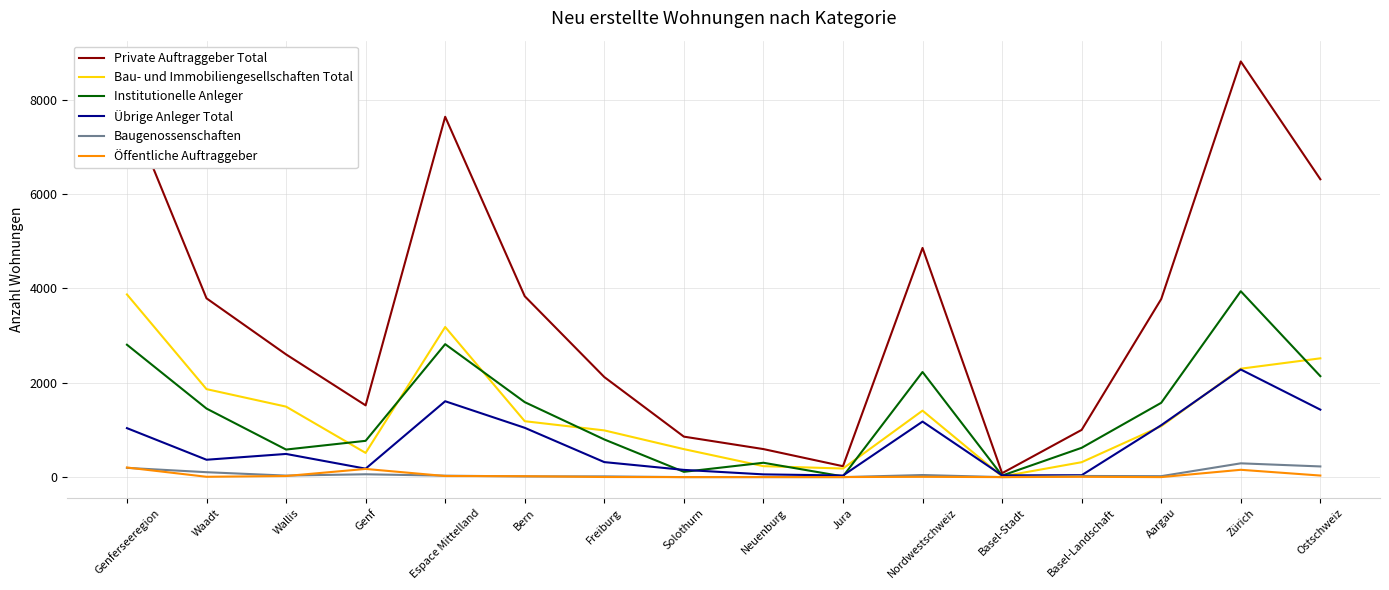

What is the maximum value for Institutionelle Anleger?

3940